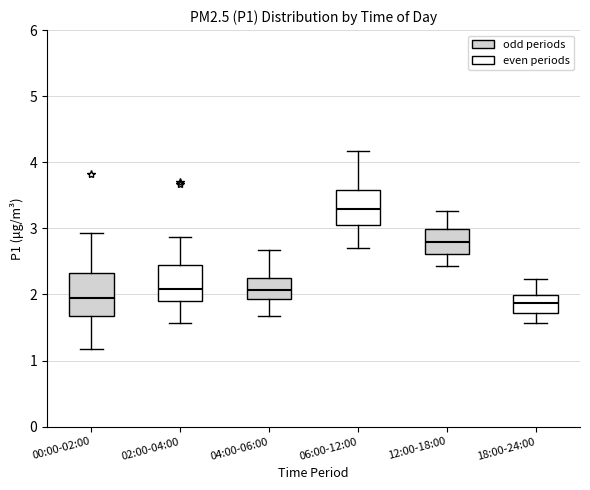

Reading left to right, read every box against the y-axis: the position of its median line, the range the box covers, and the ends of its whiskers. The values are not printed on the chart, so give them approximately, as read against the axis.

00:00-02:00: median 2.0, box 1.7 to 2.3, whiskers 1.2 to 2.9
02:00-04:00: median 2.1, box 1.9 to 2.4, whiskers 1.6 to 2.9
04:00-06:00: median 2.1, box 1.9 to 2.2, whiskers 1.7 to 2.7
06:00-12:00: median 3.3, box 3.0 to 3.6, whiskers 2.7 to 4.2
12:00-18:00: median 2.8, box 2.6 to 3.0, whiskers 2.4 to 3.3
18:00-24:00: median 1.9, box 1.7 to 2.0, whiskers 1.6 to 2.2